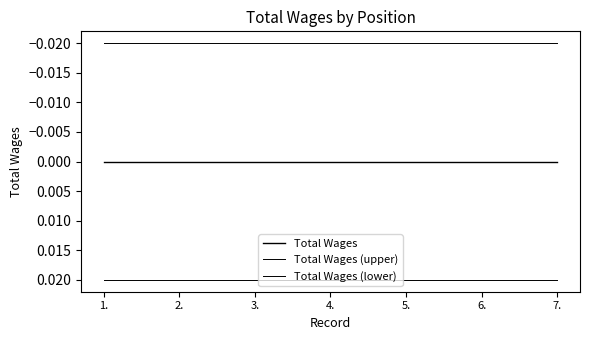

Which series has the largest range (max minus min)?

Total Wages